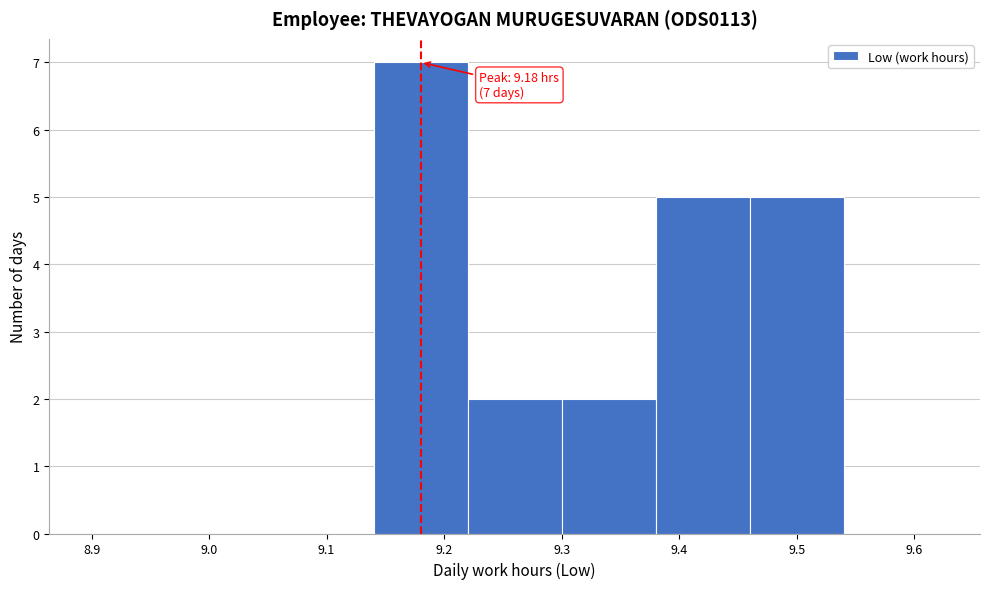

Which range on the x-axis has the tallest bar?

9.14 to 9.22